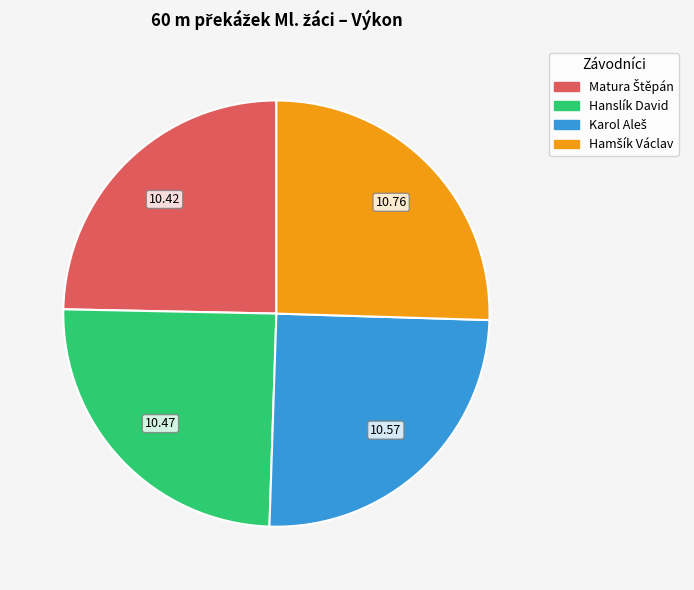

Is there a majority slice in this chart?

No